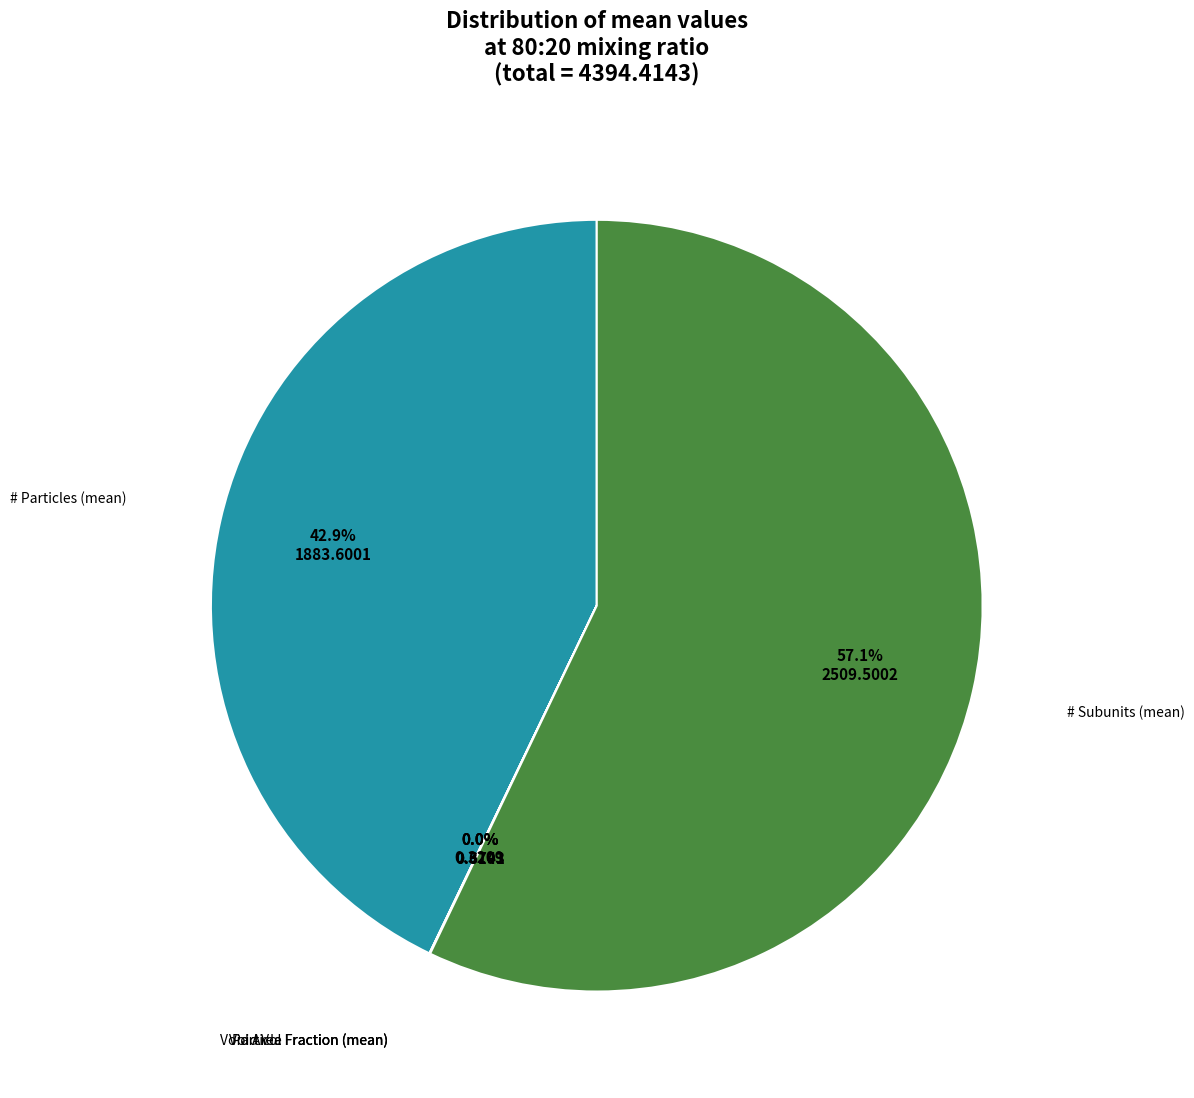

Does any single category account for the majority?

Yes